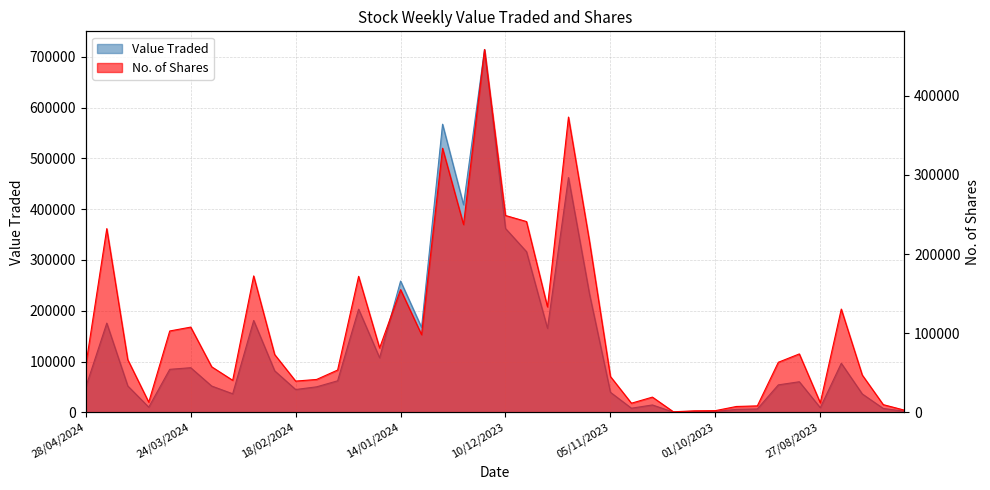

Rank the series by their average value, from lowest to highest.

No. of Shares, Value Traded